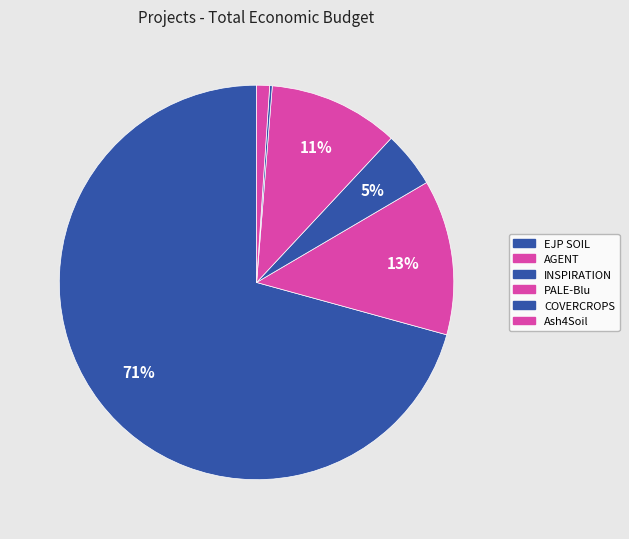

How much of the chart is everything except COVERCROPS?

99.8%